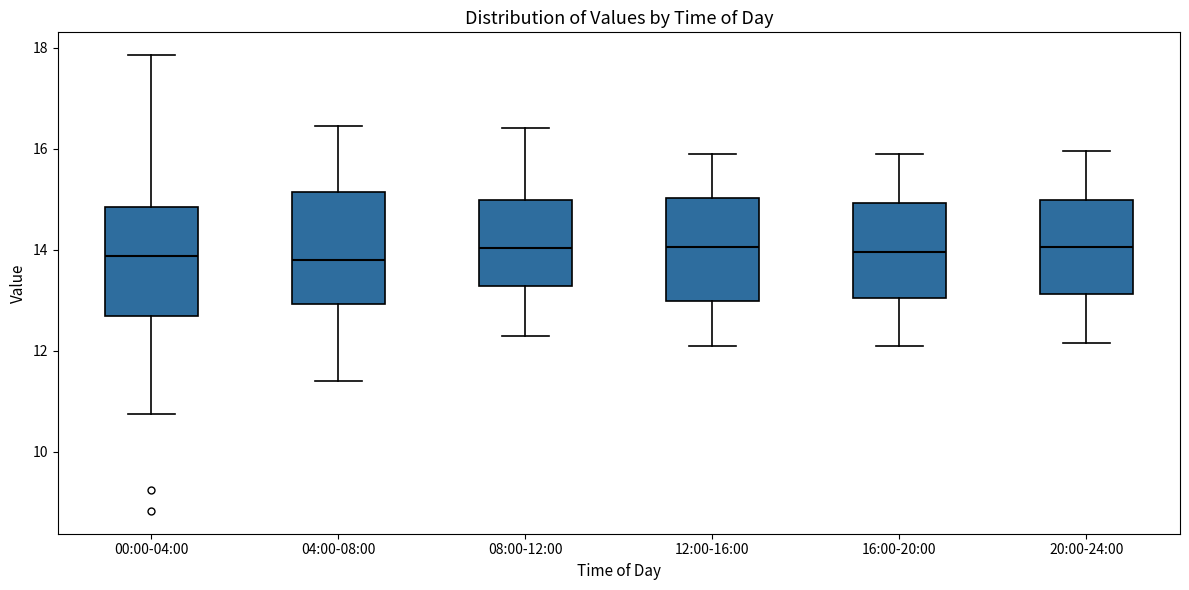

Reading left to right, transcribe this box plot: for each box, give where its median line is, the range the box spans, and where its two whiskers end, as read against the y-axis. The values are not printed on the chart, so give them approximately, as read against the axis.

00:00-04:00: median 13.8, box 12.6 to 14.8, whiskers 10.8 to 17.8
04:00-08:00: median 13.8, box 13.0 to 15.2, whiskers 11.4 to 16.4
08:00-12:00: median 14.0, box 13.2 to 15.0, whiskers 12.4 to 16.4
12:00-16:00: median 14.0, box 13.0 to 15.0, whiskers 12.2 to 16.0
16:00-20:00: median 14.0, box 13.0 to 15.0, whiskers 12.2 to 16.0
20:00-24:00: median 14.0, box 13.2 to 15.0, whiskers 12.2 to 16.0